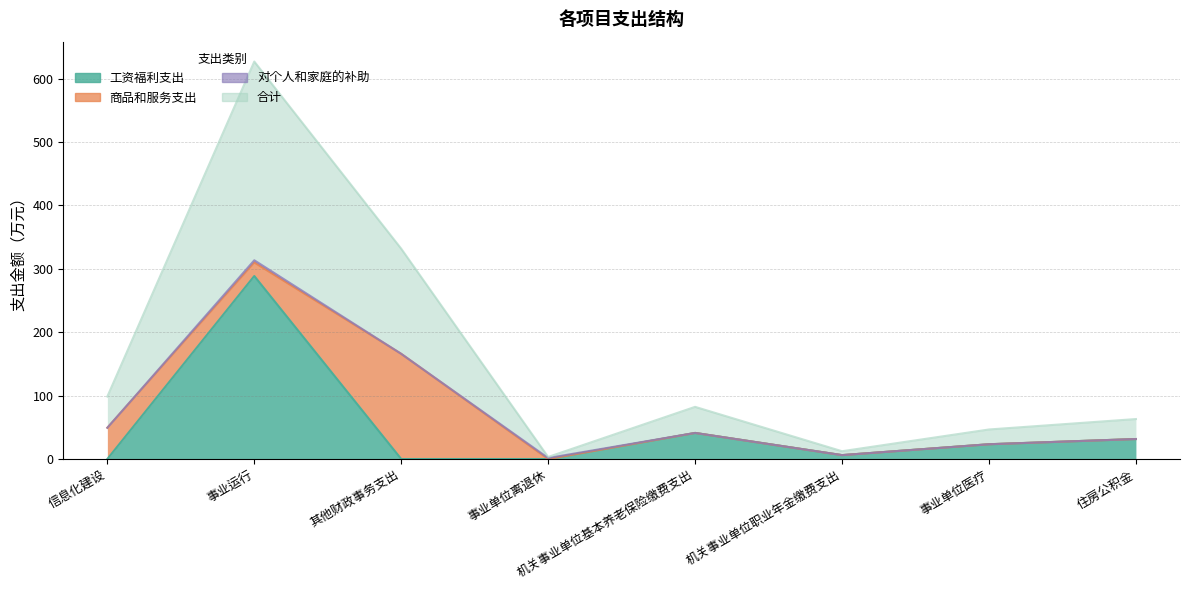

How many categories are shown in the chart?

8